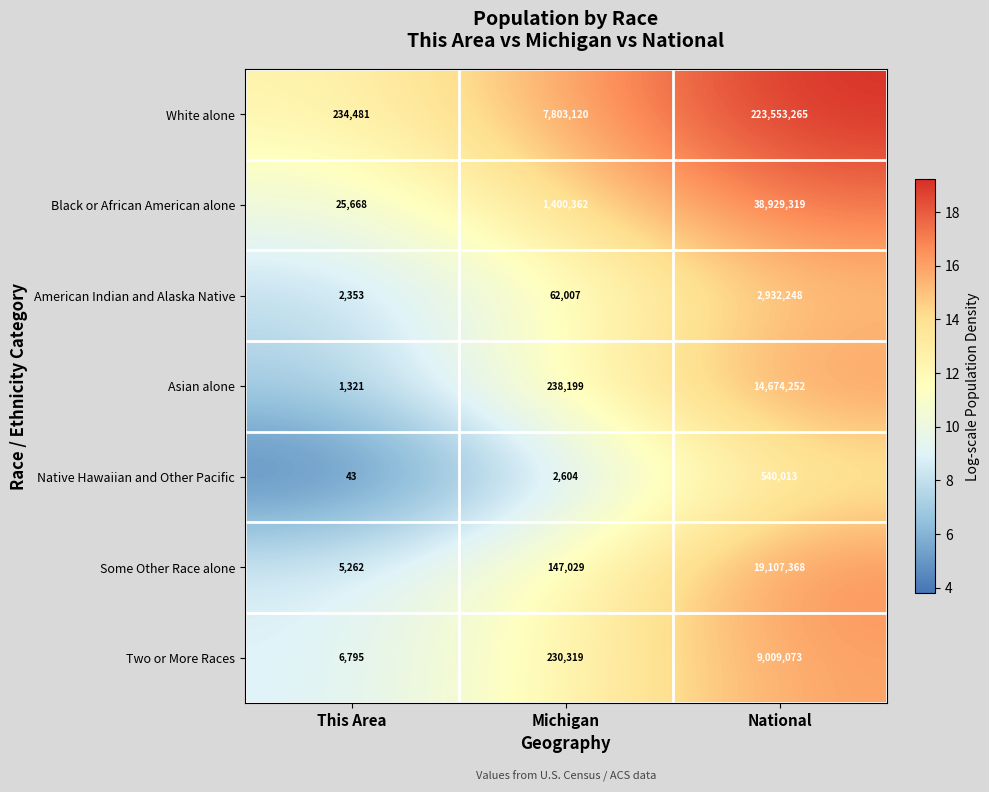

Which series has the largest total across all categories?

White alone